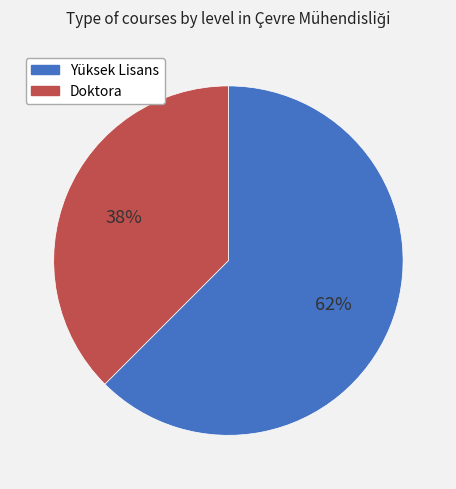

How many segments does this pie chart have?

2